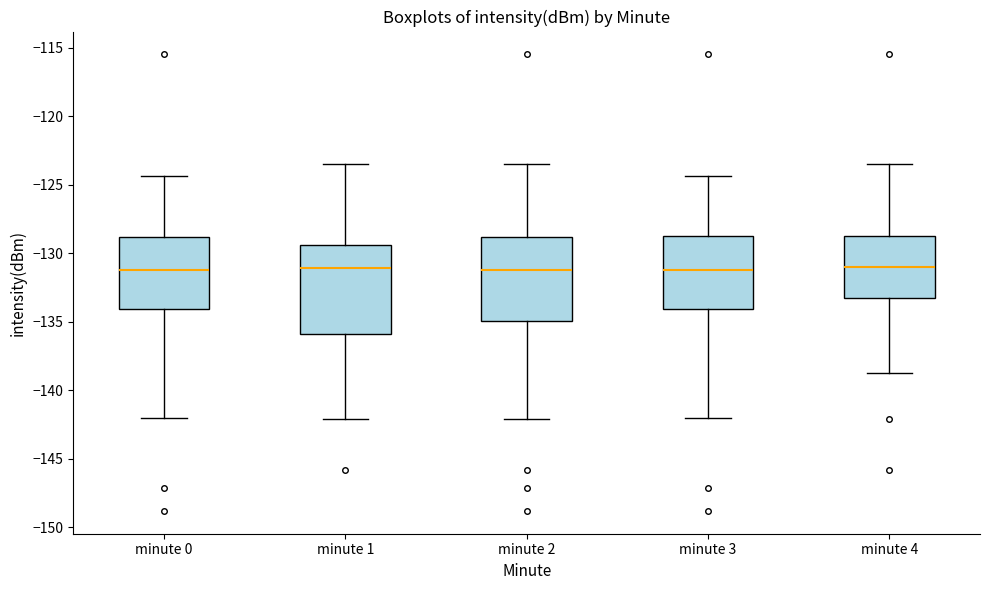

Reading left to right, transcribe this box plot: for each box, give where its median line is, the range the box spans, and where its two whiskers end, as read against the y-axis. The values are not printed on the chart, so give them approximately, as read against the axis.

minute 0: median -131.0, box -134.0 to -129.0, whiskers -142.0 to -124.5
minute 1: median -131.0, box -136.0 to -129.5, whiskers -142.0 to -123.5
minute 2: median -131.0, box -135.0 to -129.0, whiskers -142.0 to -123.5
minute 3: median -131.0, box -134.0 to -129.0, whiskers -142.0 to -124.5
minute 4: median -131.0, box -133.0 to -129.0, whiskers -138.5 to -123.5